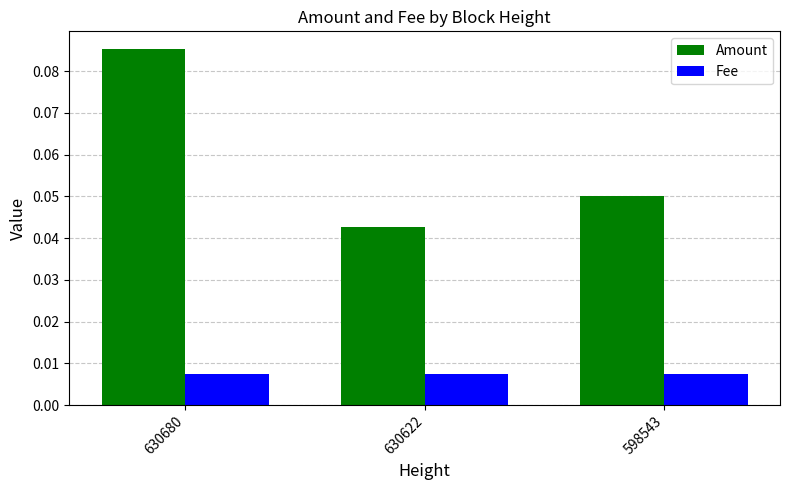

At which category is the sum across all series the highest?

630680